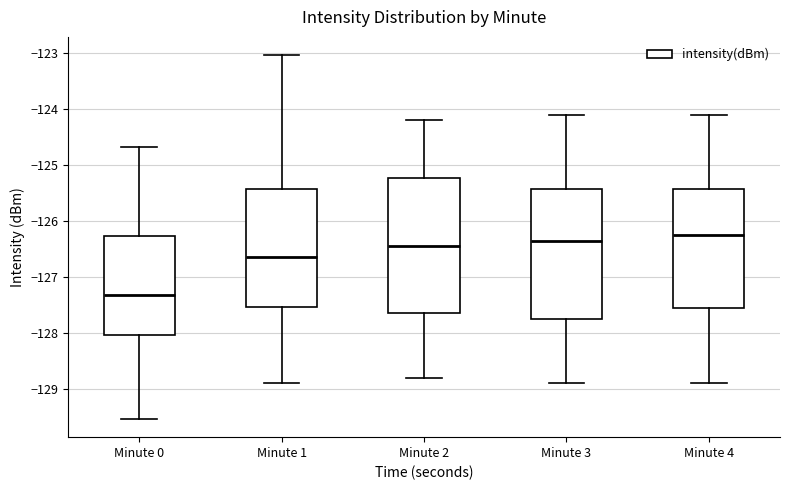

Where is the upper edge of the box for Minute 4 on the y-axis? The values are not printed on the chart, so give them approximately, as read against the axis.

-125.4